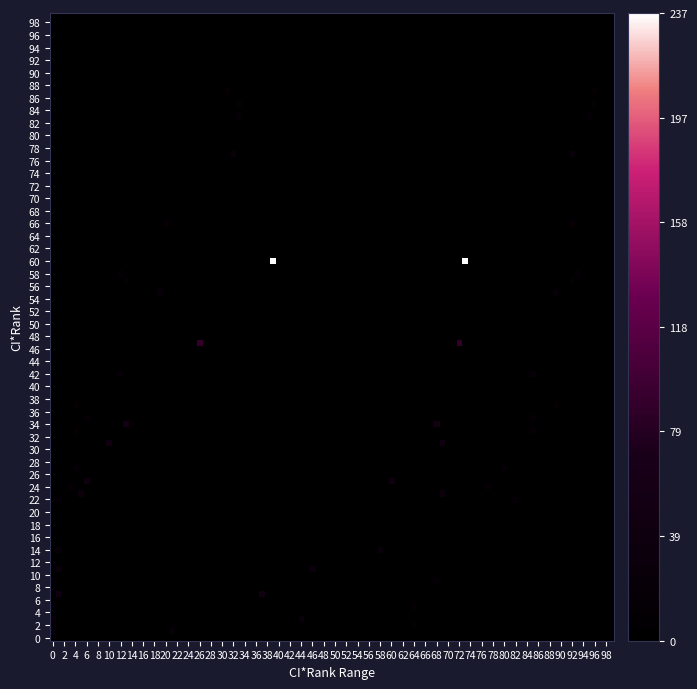

At how many categories does at least one series exceed 75?

17